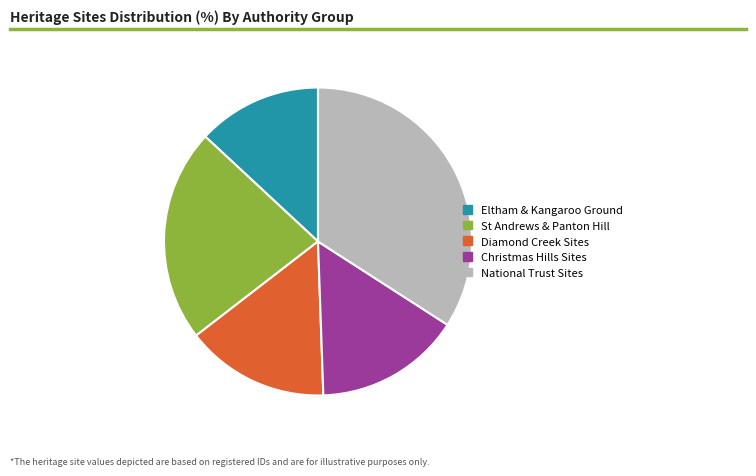

Is there a majority slice in this chart?

No